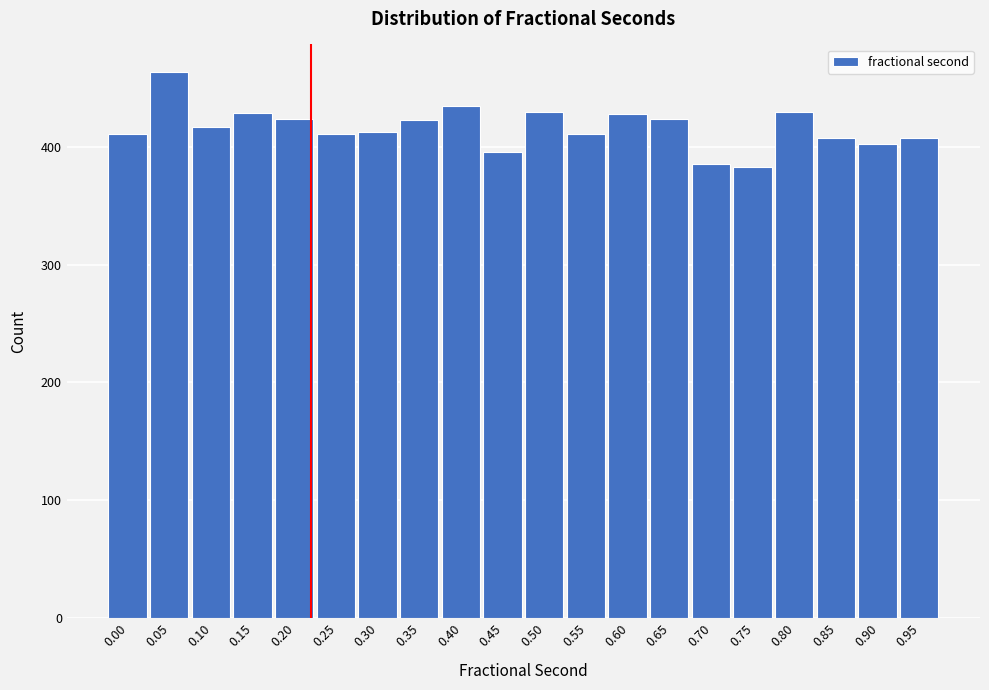

What is the sum of the values at 0.40 and 0.55?

846